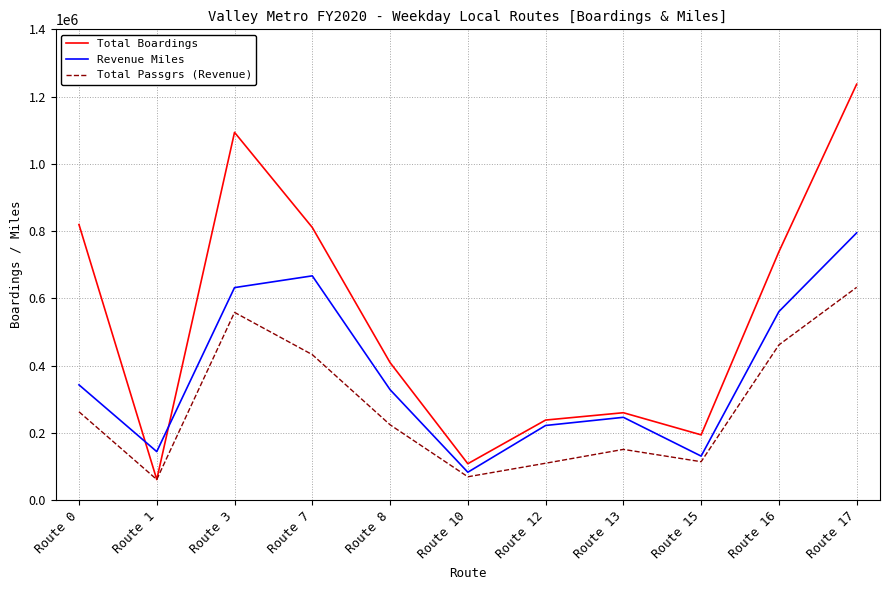

Where is the first local maximum for Total Boardings?

Route 3